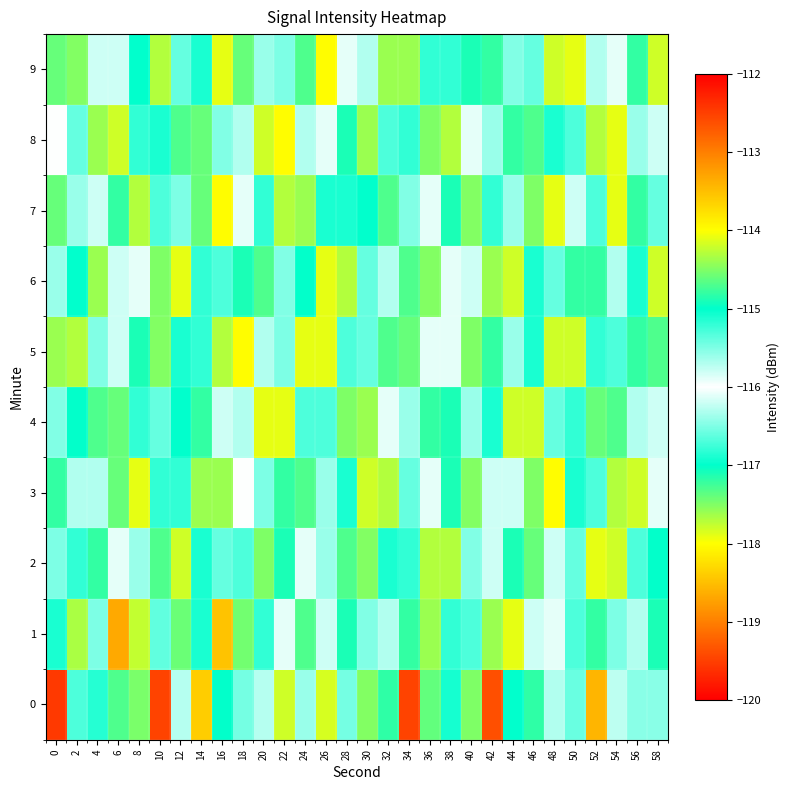

Reading right to left, list all the values displayed in this chart.

0: 58=-116.5	56=-116.5	54=-116.3	52=-113.4	50=-115.4	48=-116.3	46=-117.2	44=-115.0	42=-119.4	40=-117.5	38=-116.9	36=-114.6	34=-119.5	32=-114.8	30=-117.5	28=-116.5	26=-114.2	24=-116.4	22=-114.2	20=-115.7	18=-116.5	16=-117.0	14=-118.4	12=-116.3	10=-112.5	8=-117.5	6=-117.3	4=-116.8	2=-116.7	0=-119.5
1: 58=-117.1	56=-116.3	54=-115.5	52=-114.8	50=-116.7	48=-115.9	46=-116.2	44=-114.1	42=-117.6	40=-115.3	38=-116.8	36=-114.4	34=-117.2	32=-115.7	30=-116.5	28=-114.9	26=-115.8	24=-117.3	22=-116.1	20=-115.2	18=-114.6	16=-113.5	14=-116.9	12=-114.6	10=-116.6	8=-114.2	6=-118.7	4=-116.5	2=-117.7	0=-116.9
2: 58=-115.0	56=-116.7	54=-114.2	52=-117.9	50=-115.4	48=-116.2	46=-114.6	44=-117.1	42=-115.8	40=-116.5	38=-114.3	36=-117.7	34=-115.2	32=-116.9	30=-114.5	28=-117.3	26=-115.6	24=-116.1	22=-114.9	20=-117.5	18=-115.3	16=-116.6	14=-115.1	12=-117.8	10=-114.7	8=-116.4	6=-115.9	4=-117.2	2=-116.8	0=-115.5
3: 58=-116.1	56=-114.2	54=-117.7	52=-115.3	50=-116.9	48=-114.0	46=-117.5	44=-115.8	42=-116.2	40=-114.5	38=-117.1	36=-115.9	34=-116.6	32=-114.3	30=-117.8	28=-115.1	26=-116.4	24=-114.7	22=-117.2	20=-115.5	18=-116.0	16=-114.4	14=-117.6	12=-115.2	10=-116.8	8=-114.1	6=-117.4	4=-115.7	2=-116.3	0=-114.8
4: 58=-115.8	56=-116.3	54=-114.7	52=-117.4	50=-115.2	48=-116.6	46=-114.2	44=-117.8	42=-115.1	40=-116.4	38=-114.9	36=-117.2	34=-115.6	32=-116.1	30=-114.4	28=-117.5	26=-115.3	24=-116.7	22=-114.1	20=-117.9	18=-115.7	16=-116.2	14=-114.8	12=-117.0	10=-115.4	8=-116.8	6=-114.6	4=-117.3	2=-115.0	0=-116.5
5: 58=-114.7	56=-117.2	54=-115.3	52=-116.8	50=-114.2	48=-117.8	46=-115.1	44=-116.4	42=-114.8	40=-117.5	38=-115.9	36=-116.1	34=-114.6	32=-117.3	30=-115.4	28=-116.7	26=-114.1	24=-117.9	22=-115.5	20=-116.3	18=-114.0	16=-117.7	14=-115.2	12=-116.9	10=-114.5	8=-117.1	6=-115.8	4=-116.5	2=-114.3	0=-117.6
6: 58=-117.8	56=-115.1	54=-116.3	52=-114.8	50=-117.2	48=-115.4	46=-116.9	44=-114.2	42=-117.6	40=-115.8	38=-116.1	36=-114.5	34=-117.3	32=-115.7	30=-116.6	28=-114.3	26=-117.9	24=-115.0	22=-116.5	20=-114.7	18=-117.1	16=-115.3	14=-116.8	12=-114.1	10=-117.5	8=-115.9	6=-116.2	4=-114.4	2=-117.0	0=-115.6
7: 58=-116.6	56=-114.8	54=-117.9	52=-115.3	50=-116.2	48=-114.1	46=-117.5	44=-115.6	42=-116.8	40=-114.5	38=-117.1	36=-115.9	34=-116.5	32=-114.7	30=-117.0	28=-115.1	26=-116.9	24=-114.4	22=-117.7	20=-115.2	18=-116.1	16=-114.0	14=-117.4	12=-115.5	10=-116.7	8=-114.3	6=-117.2	4=-115.8	2=-116.4	0=-114.6
8: 58=-115.8	56=-116.4	54=-114.1	52=-117.7	50=-115.3	48=-116.9	46=-114.7	44=-117.2	42=-115.6	40=-116.1	38=-114.3	36=-117.5	34=-115.2	32=-116.7	30=-114.4	28=-117.1	26=-115.9	24=-116.3	22=-114.0	20=-117.8	18=-115.7	16=-116.5	14=-114.6	12=-117.3	10=-115.1	8=-116.8	6=-114.2	4=-117.6	2=-115.4	0=-116.0
9: 58=-114.2	56=-117.2	54=-115.9	52=-116.3	50=-114.1	48=-117.8	46=-115.4	44=-116.5	42=-114.8	40=-117.1	38=-115.2	36=-116.8	34=-114.4	32=-117.6	30=-115.7	28=-116.1	26=-114.0	24=-117.3	22=-115.5	20=-116.4	18=-114.6	16=-117.9	14=-115.1	12=-116.6	10=-114.3	8=-117.0	6=-115.8	4=-116.2	2=-114.5	0=-117.4